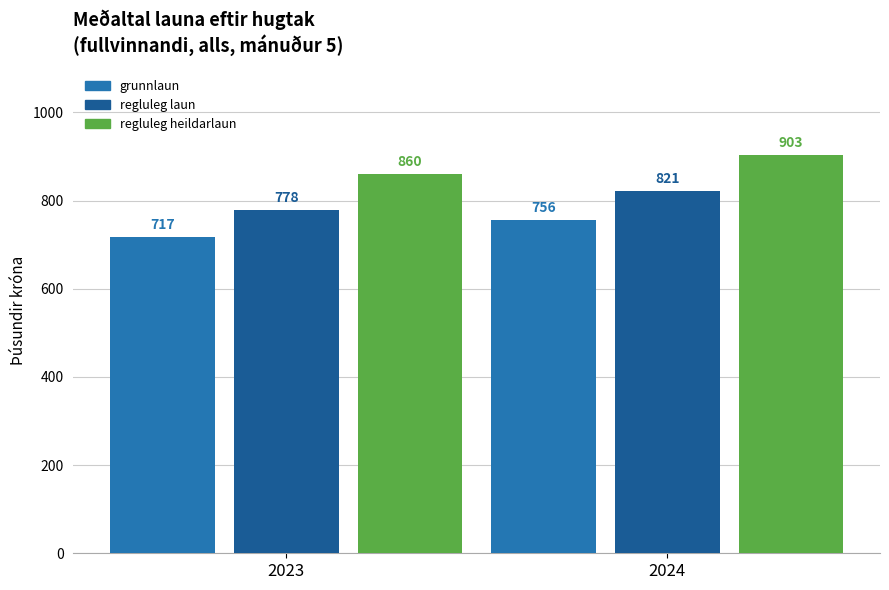

What is the difference between the maximum and minimum values in the grunnlaun series?

39